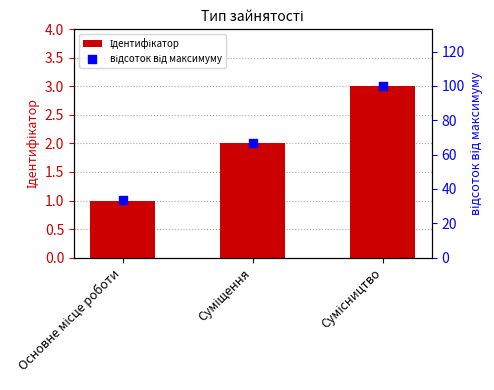

Is the value of відсоток від максимуму at Сумісництво greater than the value of Ідентифікатор at Суміщення?

Yes